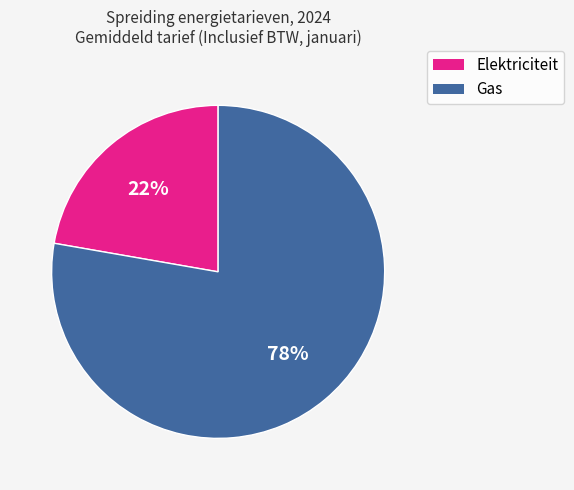

Is it true that Elektriciteit is 22% of the pie?

True